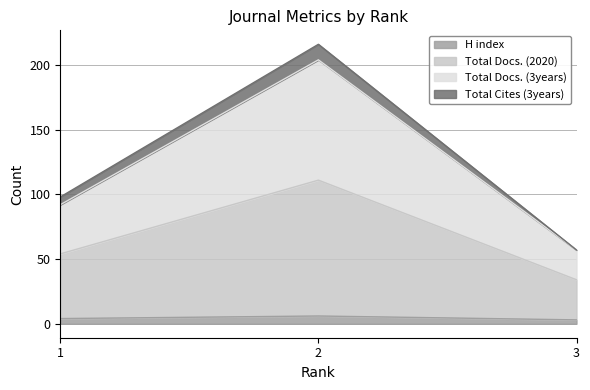

What is the total value across all series at 1?

248